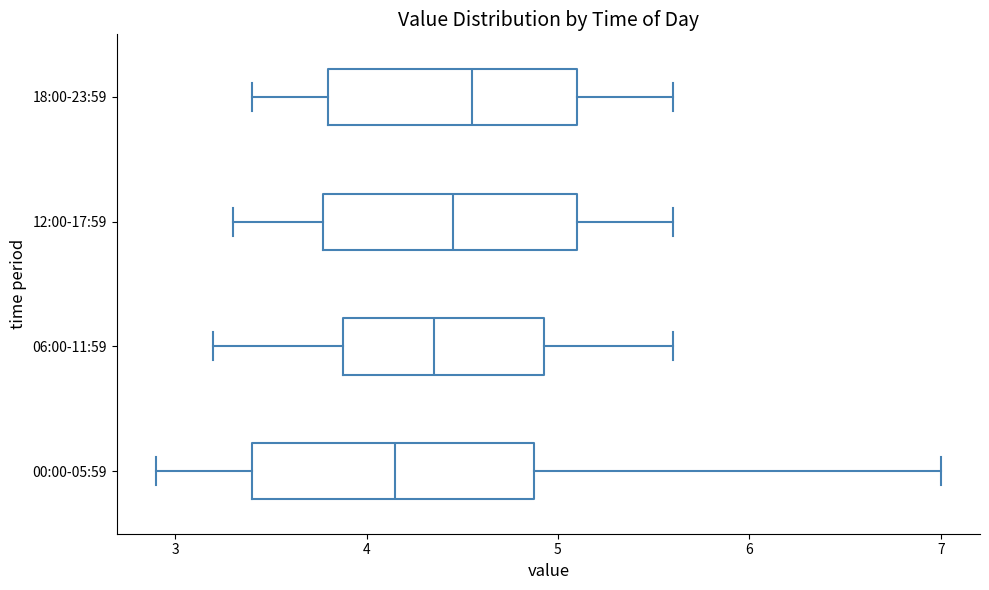

Which box is the widest, from its left edge to its right edge?

00:00-05:59